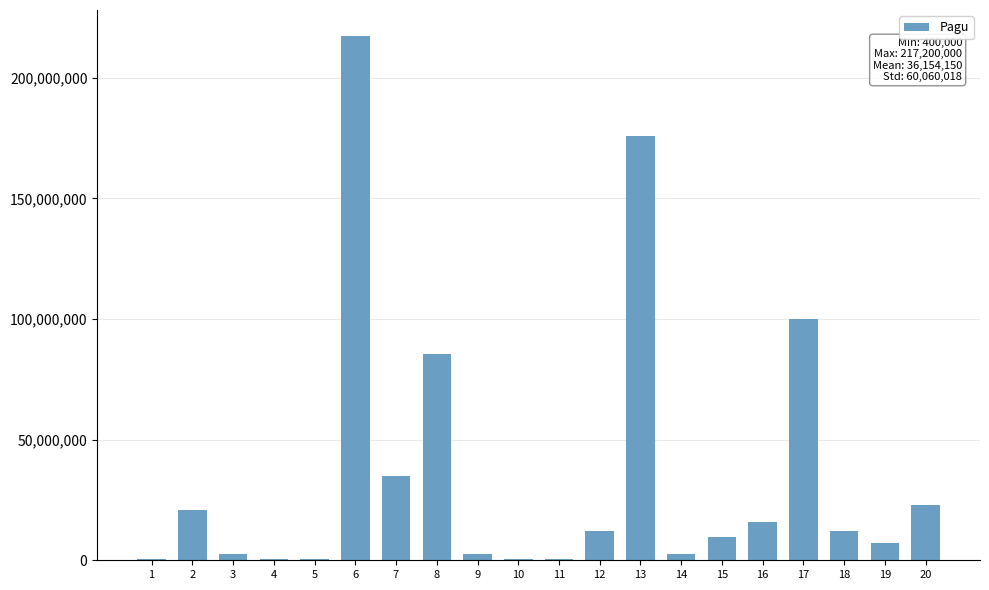

How many data points does each series have?

20